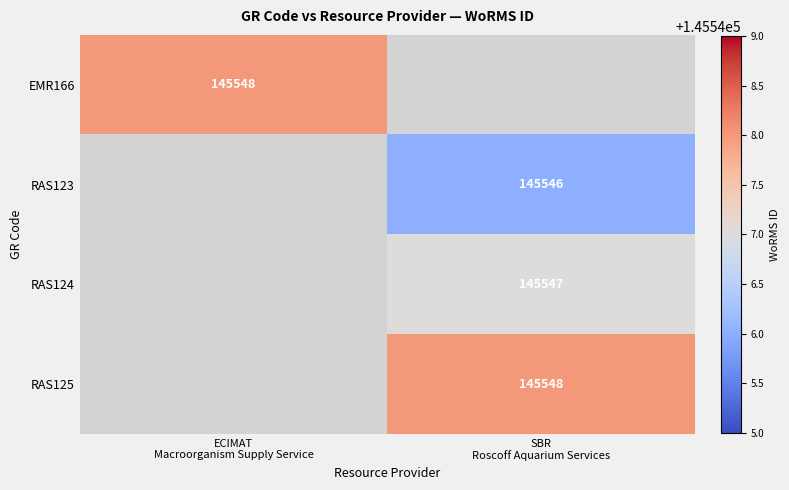

Between ECIMAT
Macroorganism Supply Service and SBR
Roscoff Aquarium Services, which is larger?

SBR
Roscoff Aquarium Services